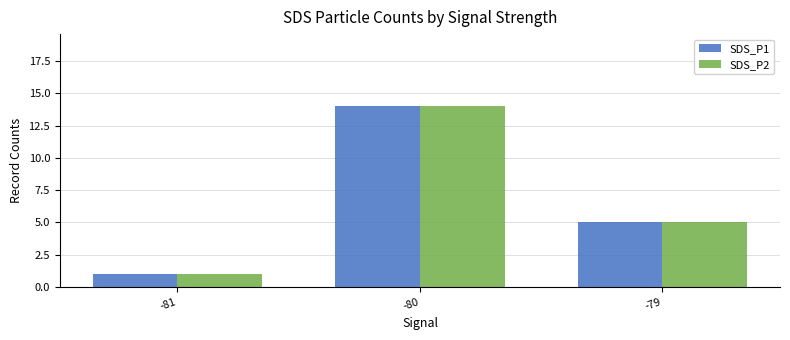

What are all the series names shown in the legend?

SDS_P1, SDS_P2